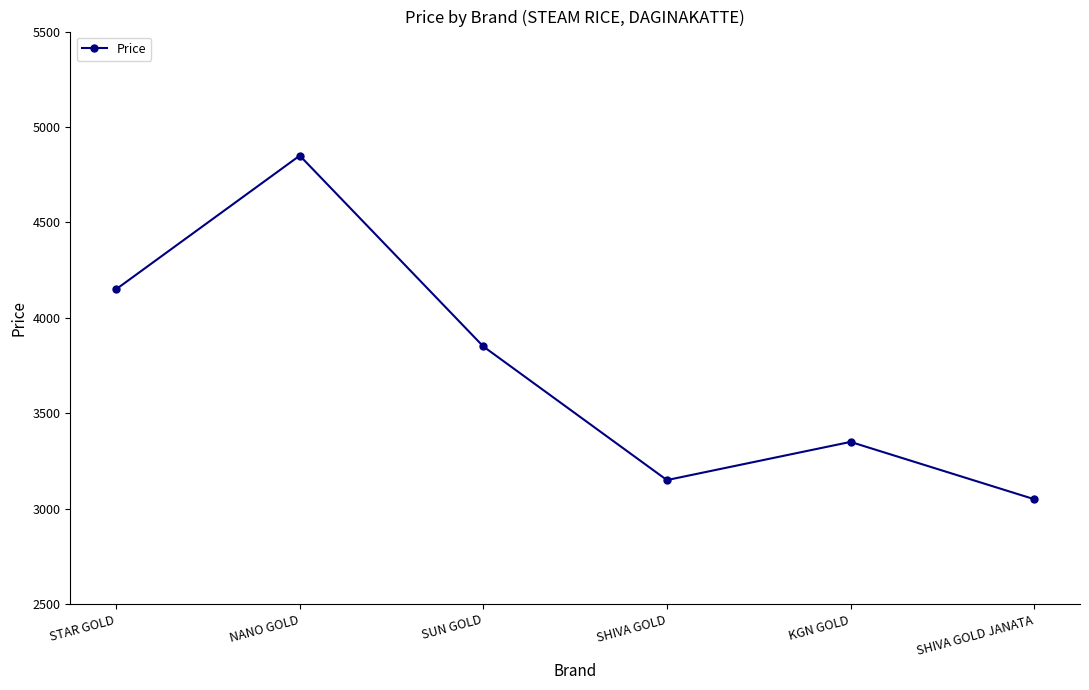

What position from the right is NANO GOLD?

5